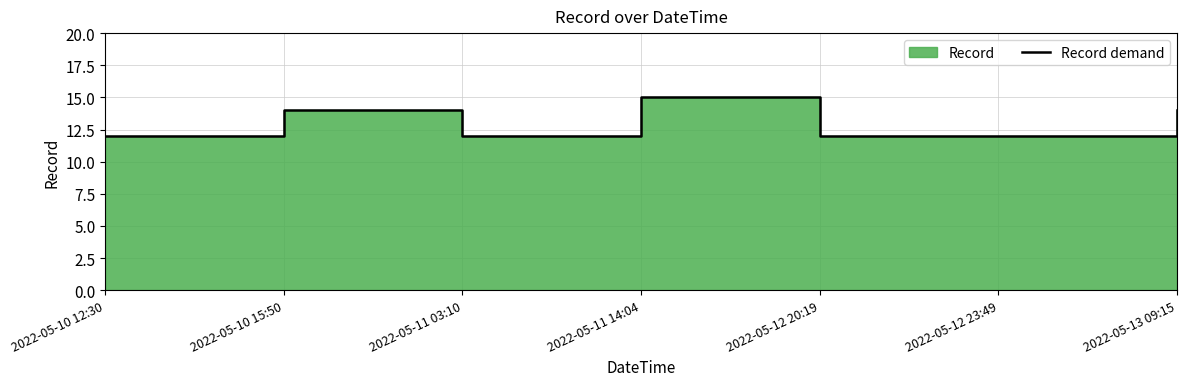

At which category does the data reach its first local valley?

2022-05-11 03:10